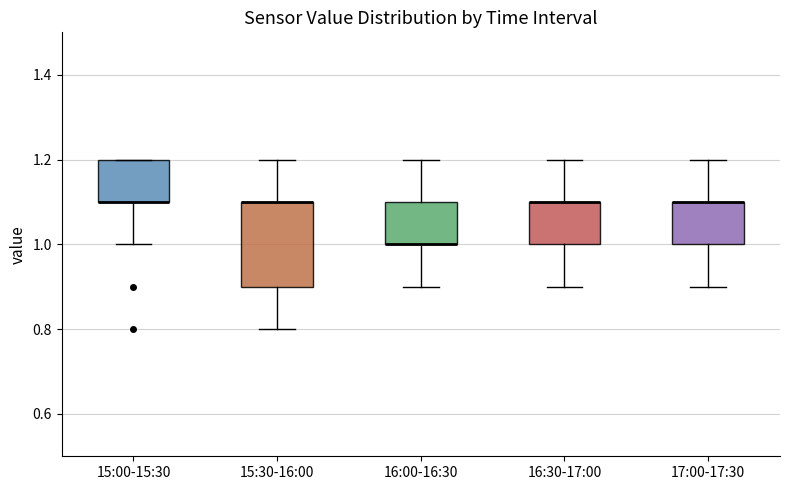

Reading left to right, read every box against the y-axis: the position of its median line, the range the box covers, and the ends of its whiskers. The values are not printed on the chart, so give them approximately, as read against the axis.

15:00-15:30: median 1.1 (drawn on the box's lower edge), box 1.1 to 1.2, whiskers 1.0 to 1.2
15:30-16:00: median 1.1 (drawn on the box's upper edge), box 0.9 to 1.1, whiskers 0.8 to 1.2
16:00-16:30: median 1.0 (drawn on the box's lower edge), box 1.0 to 1.1, whiskers 0.9 to 1.2
16:30-17:00: median 1.1 (drawn on the box's upper edge), box 1.0 to 1.1, whiskers 0.9 to 1.2
17:00-17:30: median 1.1 (drawn on the box's upper edge), box 1.0 to 1.1, whiskers 0.9 to 1.2